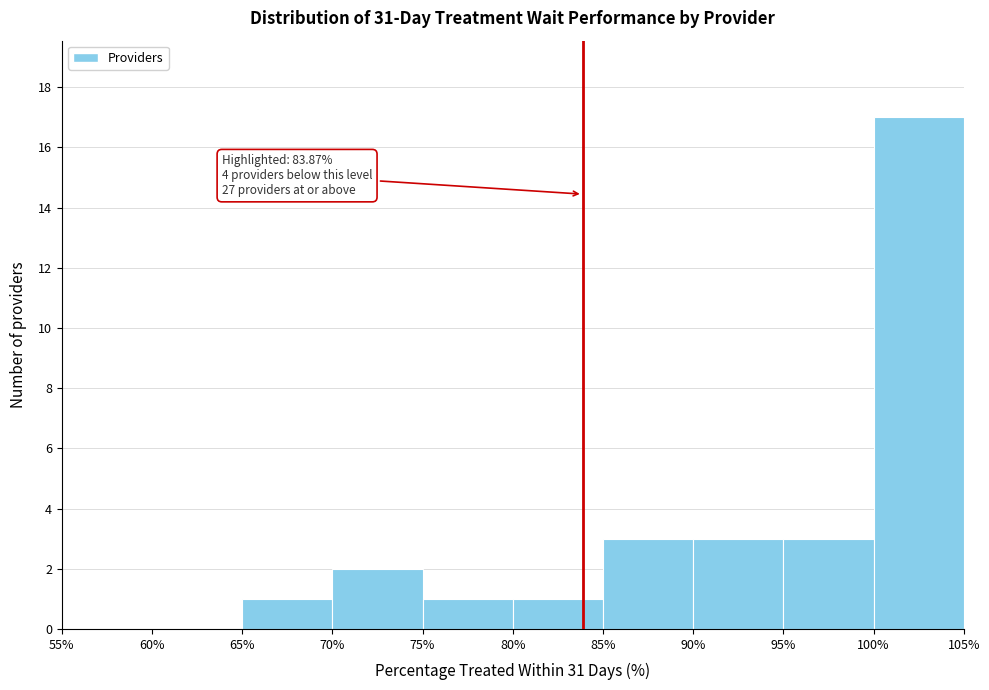

Over which range of the x-axis is the bar tallest?

100% to 105%